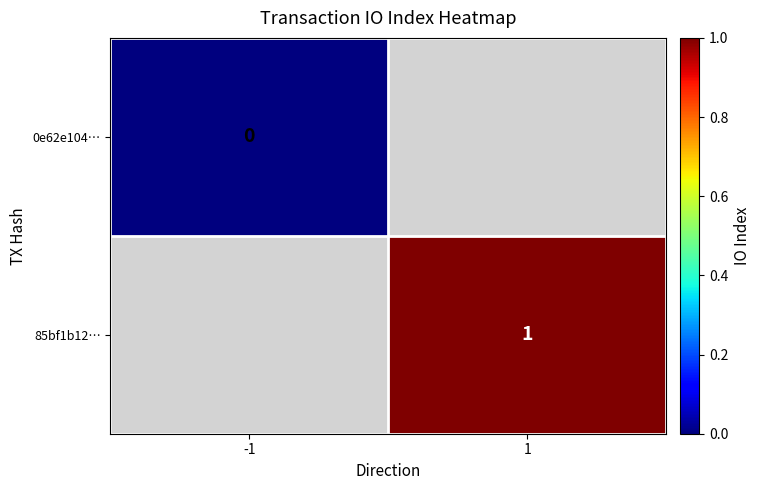

Which has a higher value, 1 or -1?

-1